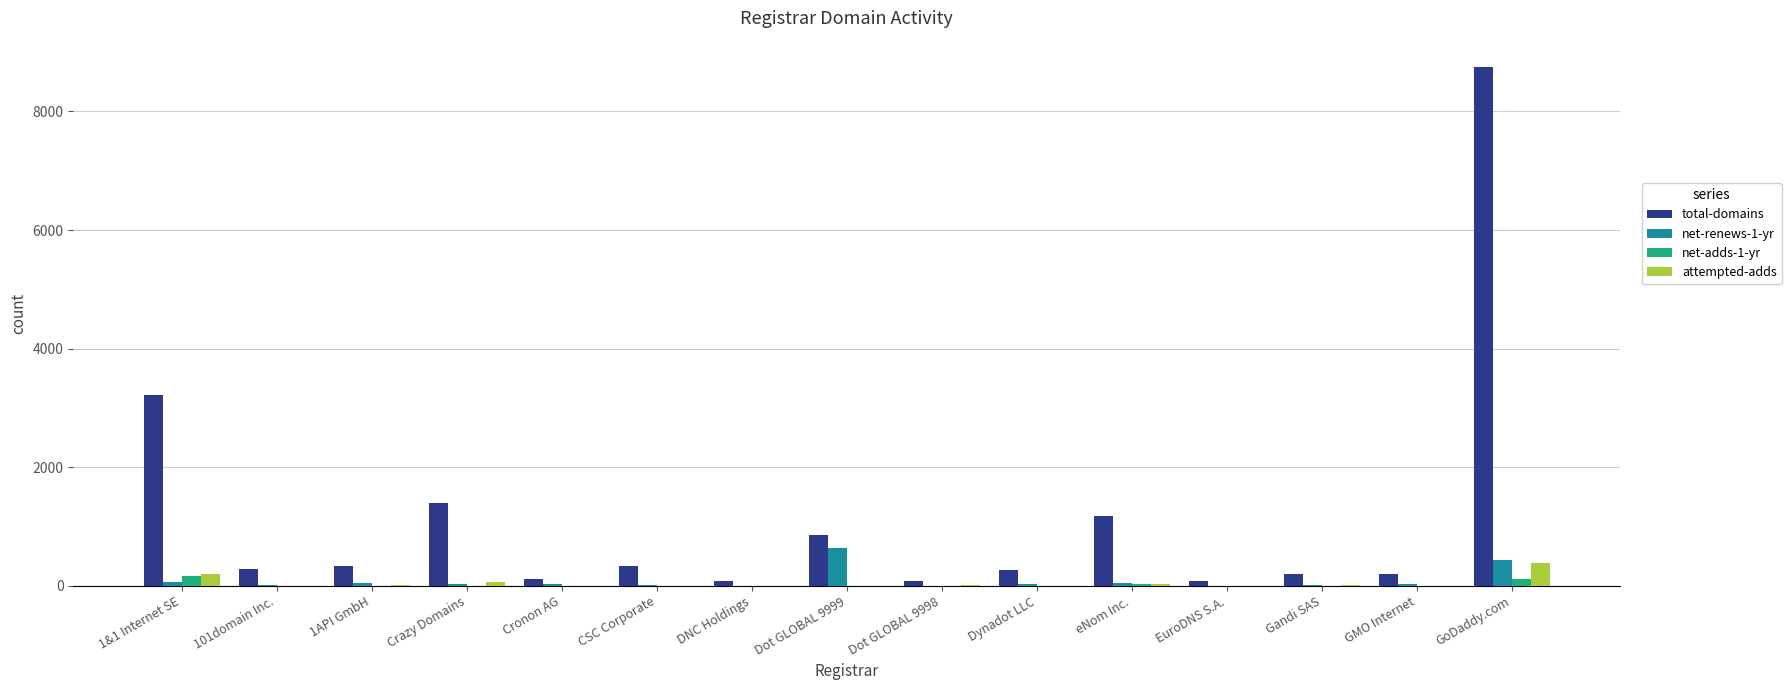

What is the maximum value for total-domains?

8755